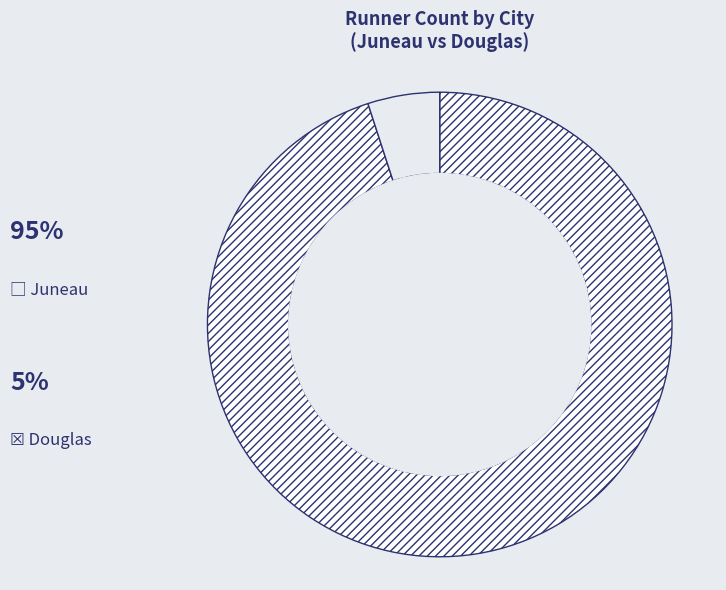

To the nearest percent, what is the average slice percentage?

50%